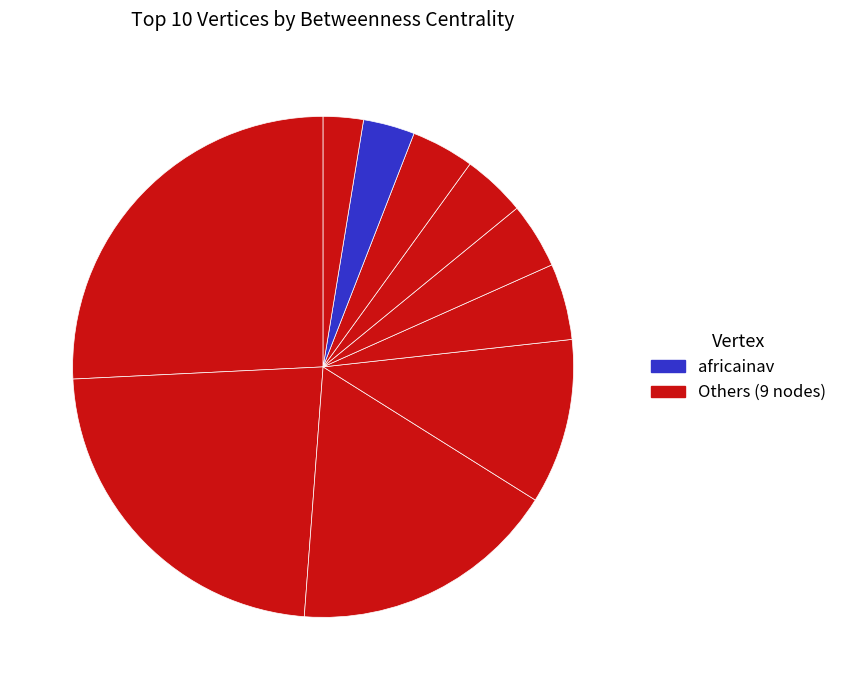

Count the number of slices in the pie.

10